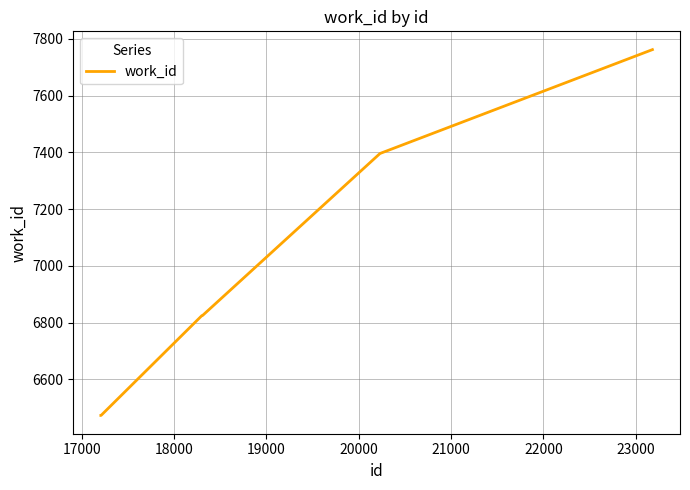

True or false: the data has more than 1 interior local peaks.

False